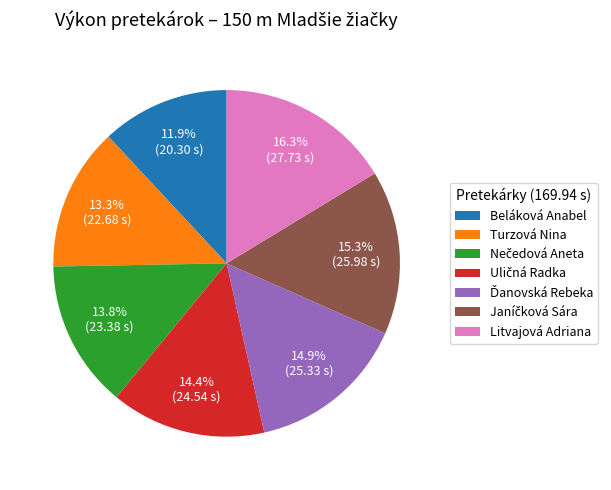

To the nearest percent, what is the difference between the largest and smallest slice percentages?

4%